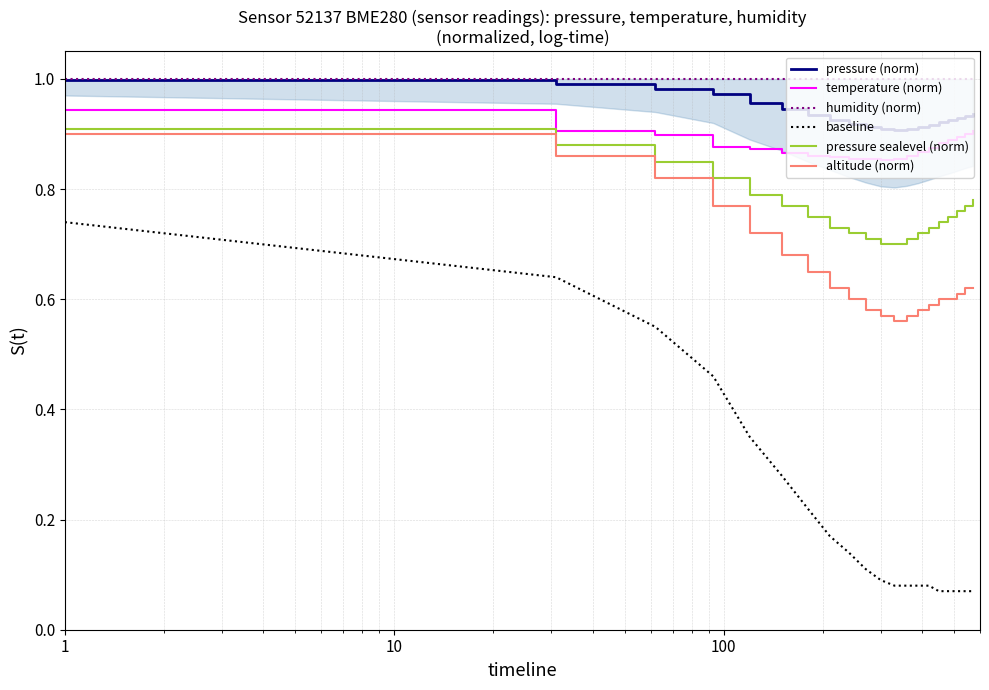

Is this an area chart (filled region under the line)?

No